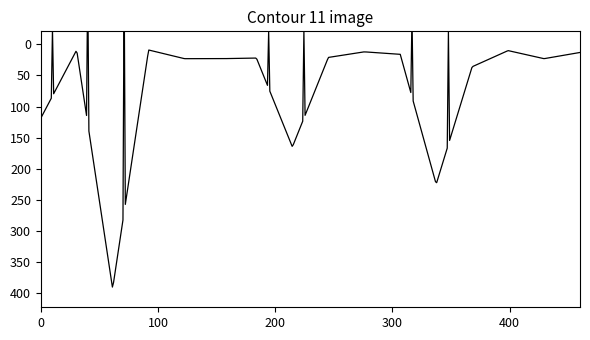

Between 12 and 16, which is larger?

12